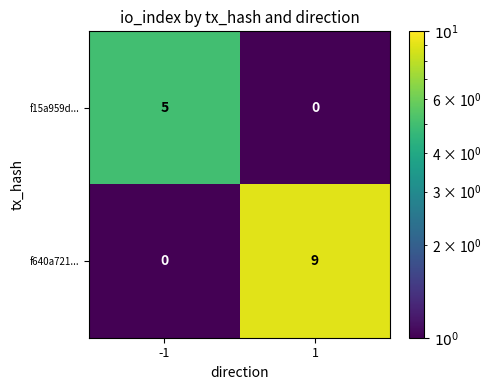

Reading right to left, extract all data points from this chart.

f15a959d...: 0	5
f640a721...: 9	0